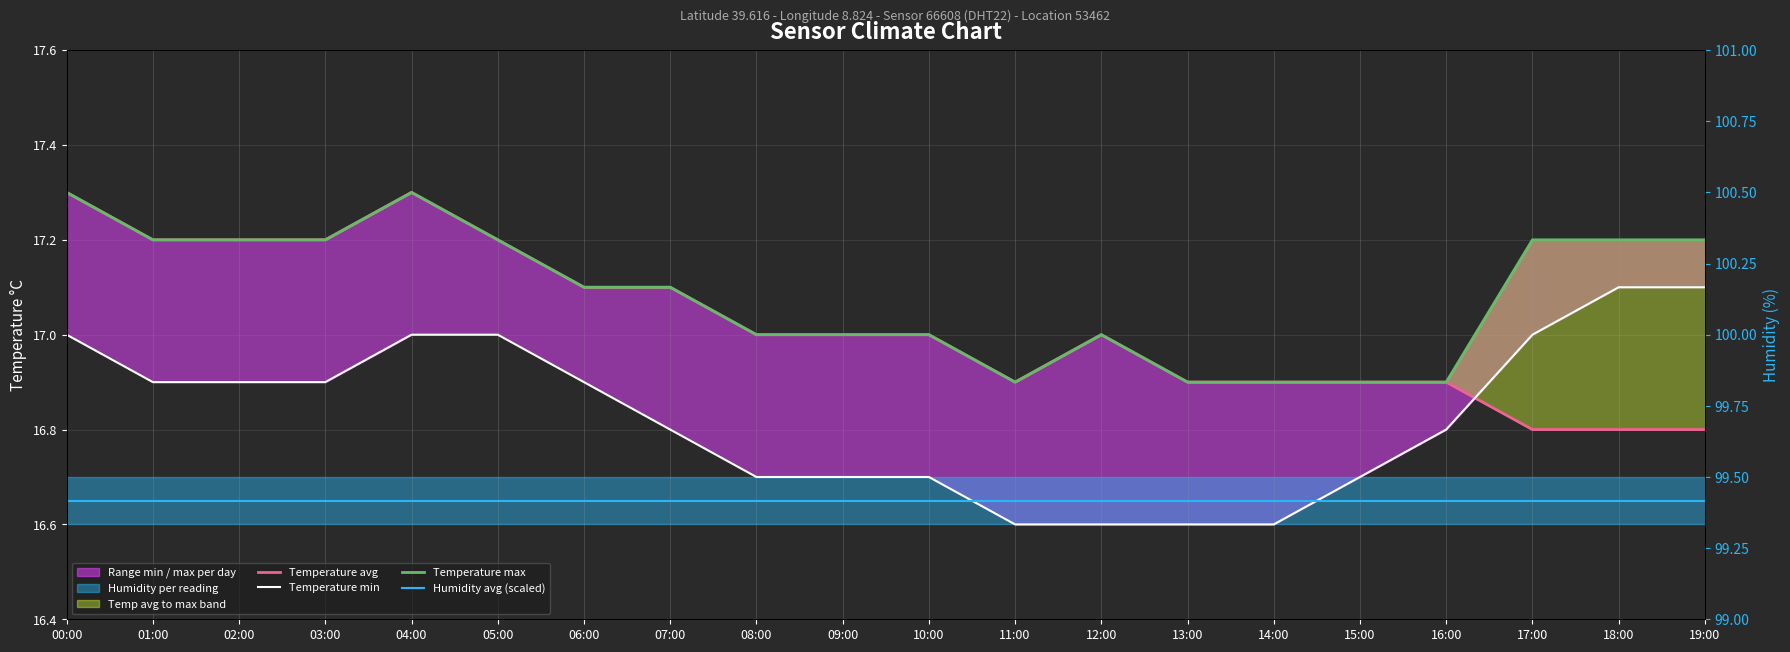

At which category does the chart reach its minimum across all series?

11:00